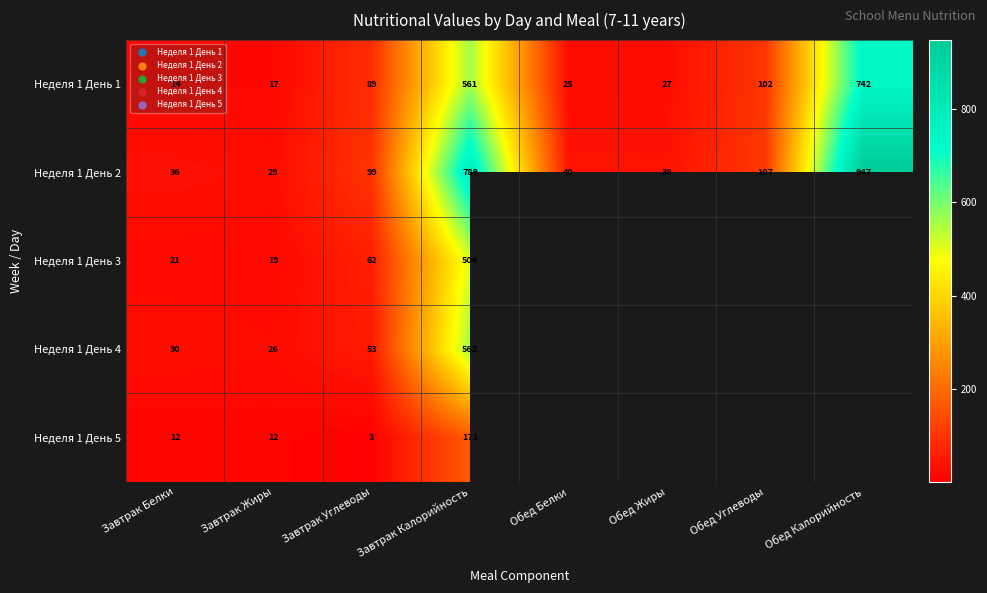

Rank the categories by Неделя 1 День 1 value from highest to lowest.

Обед Калорийность, Завтрак Калорийность, Обед Углеводы, Завтрак Углеводы, Обед Жиры, Обед Белки, Завтрак Жиры, Завтрак Белки